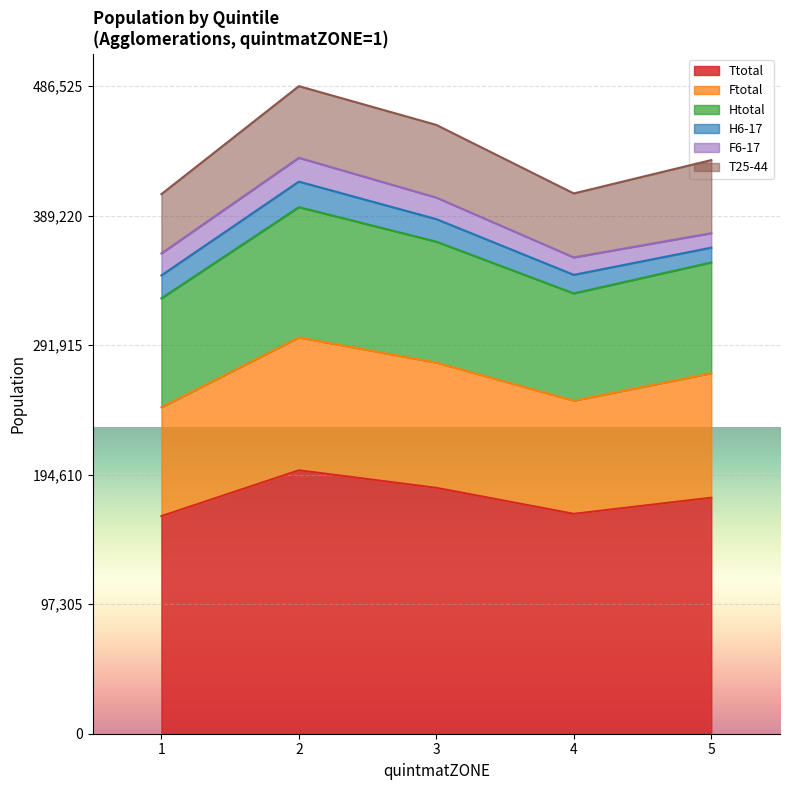

True or false: Ttotal and Htotal cross at least once.

False